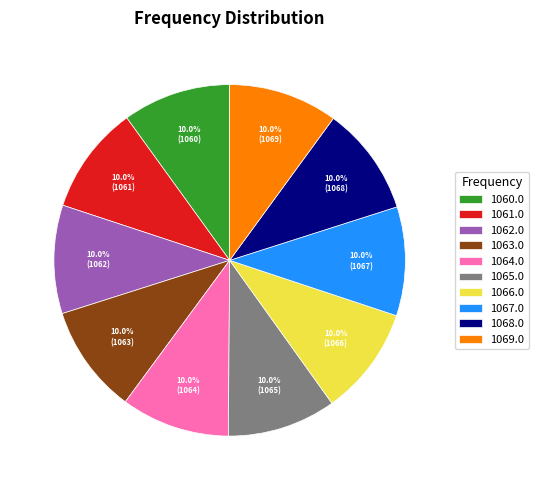

What percentage is the 1060.0 slice, to the nearest percent?

10%